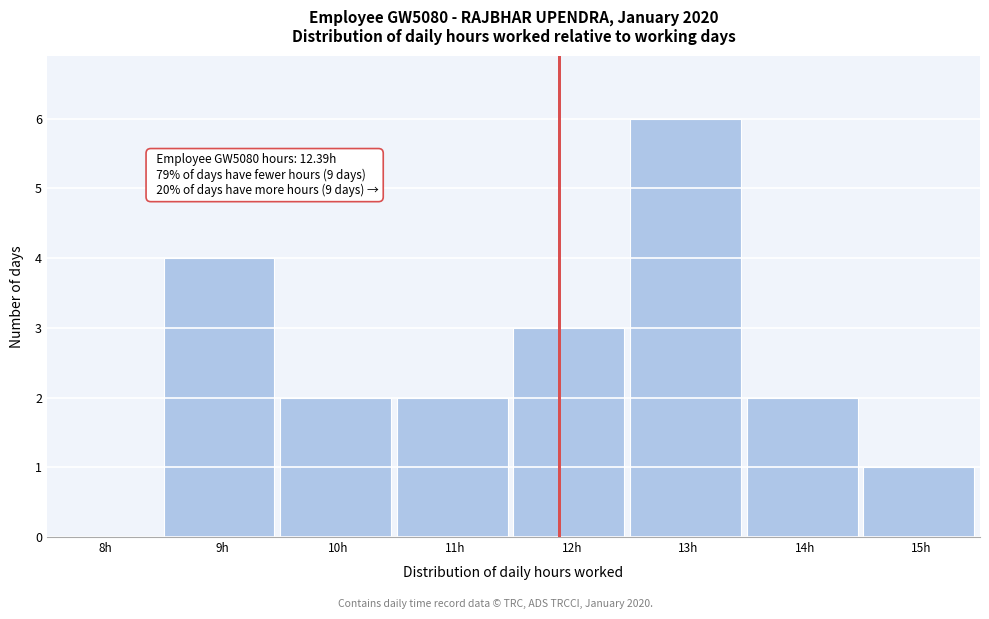

Reading left to right, what are all the values shown in this chart?

8h=0	9h=4	10h=2	11h=2	12h=3	13h=6	14h=2	15h=1